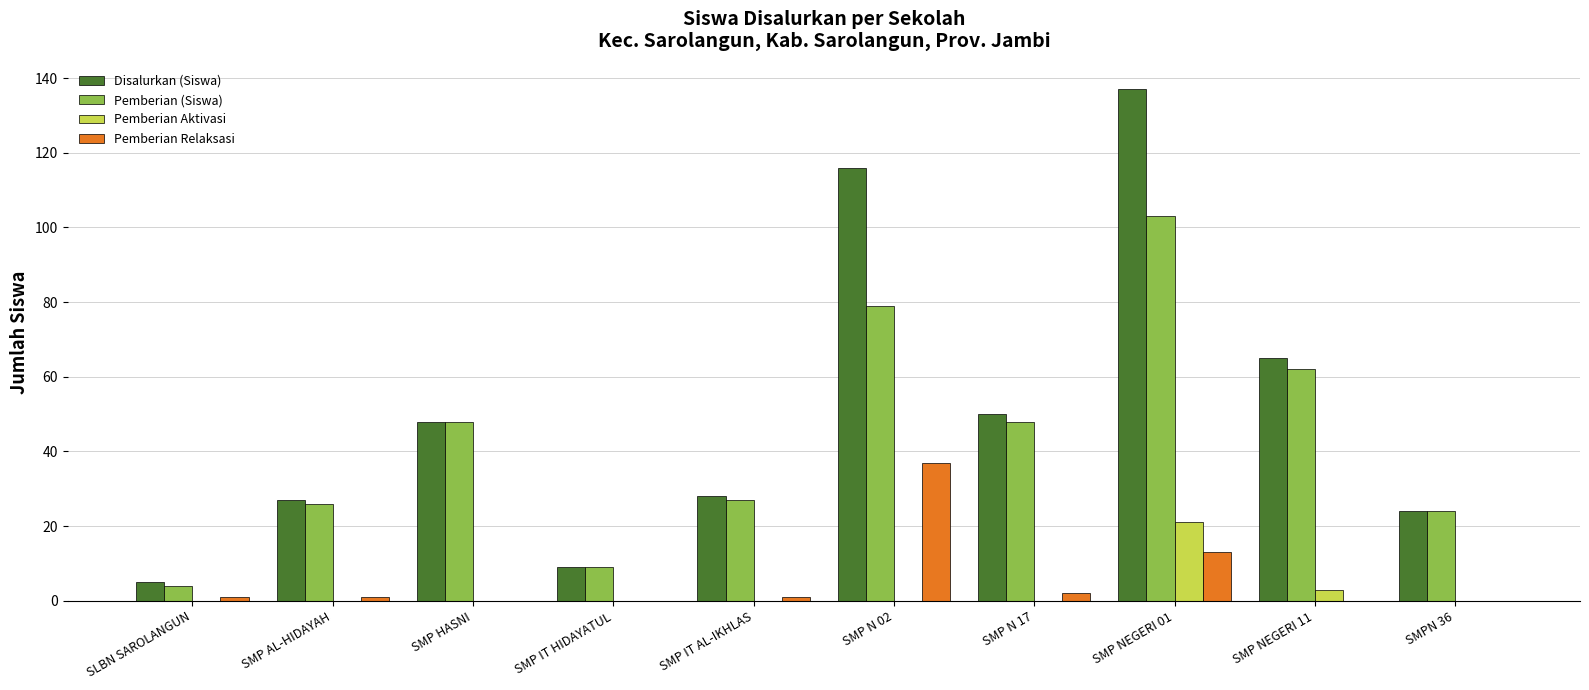

Is it true that Pemberian Aktivasi equals 9 at SLBN SAROLANGUN?

False